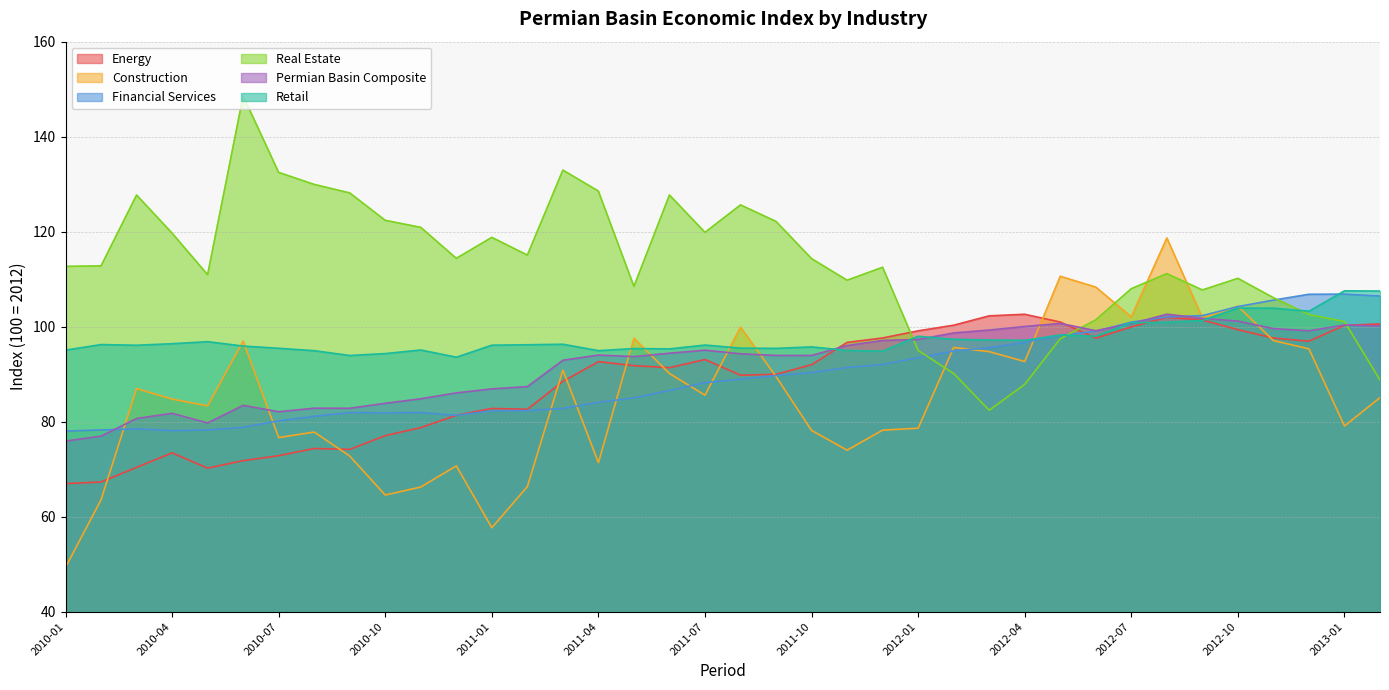

What are all the series names shown in the legend?

Energy, Construction, Financial Services, Real Estate, Permian Basin Composite, Retail